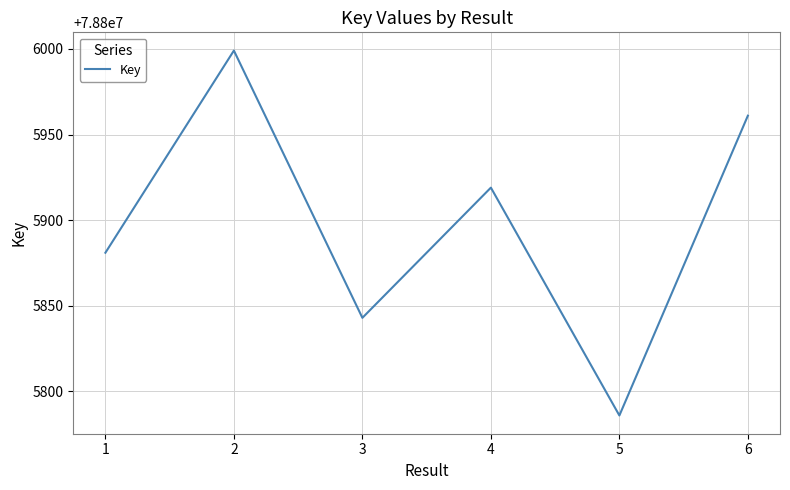

How many values are between 78805843 and 78805961?

4